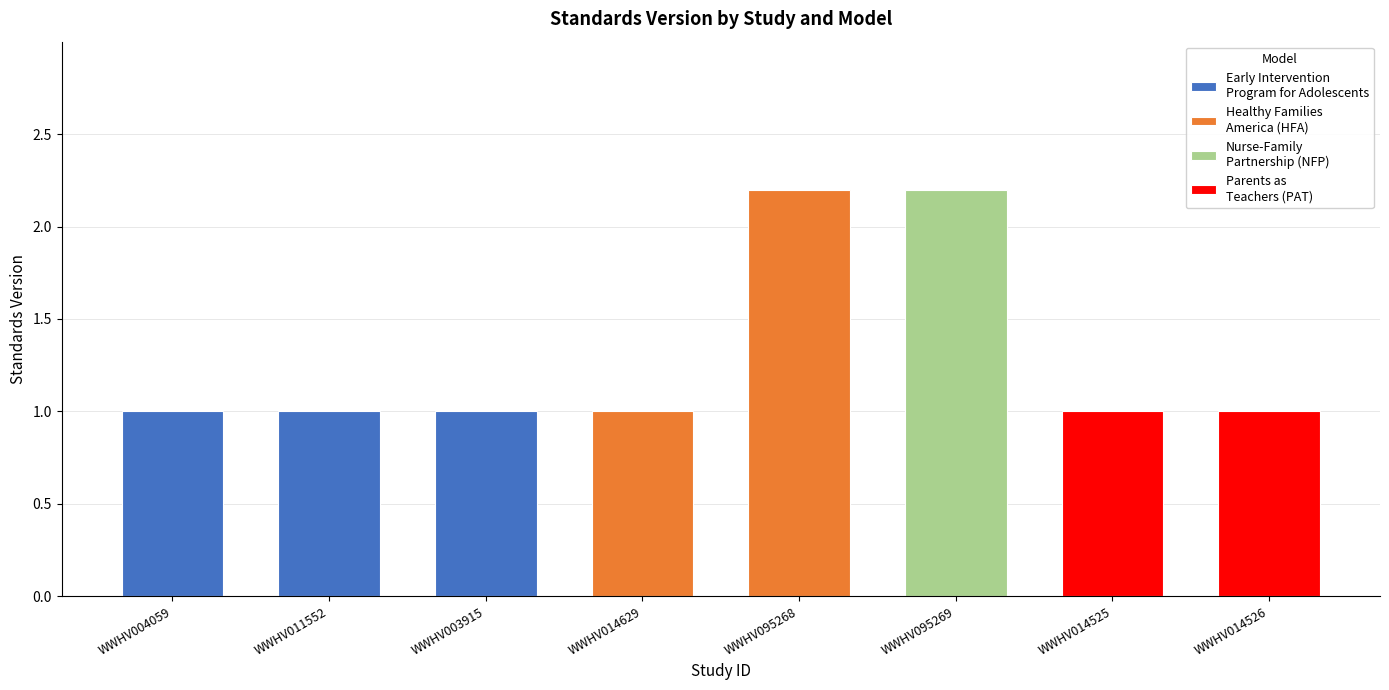

What is the value of the 2nd bar from the left?

1.0